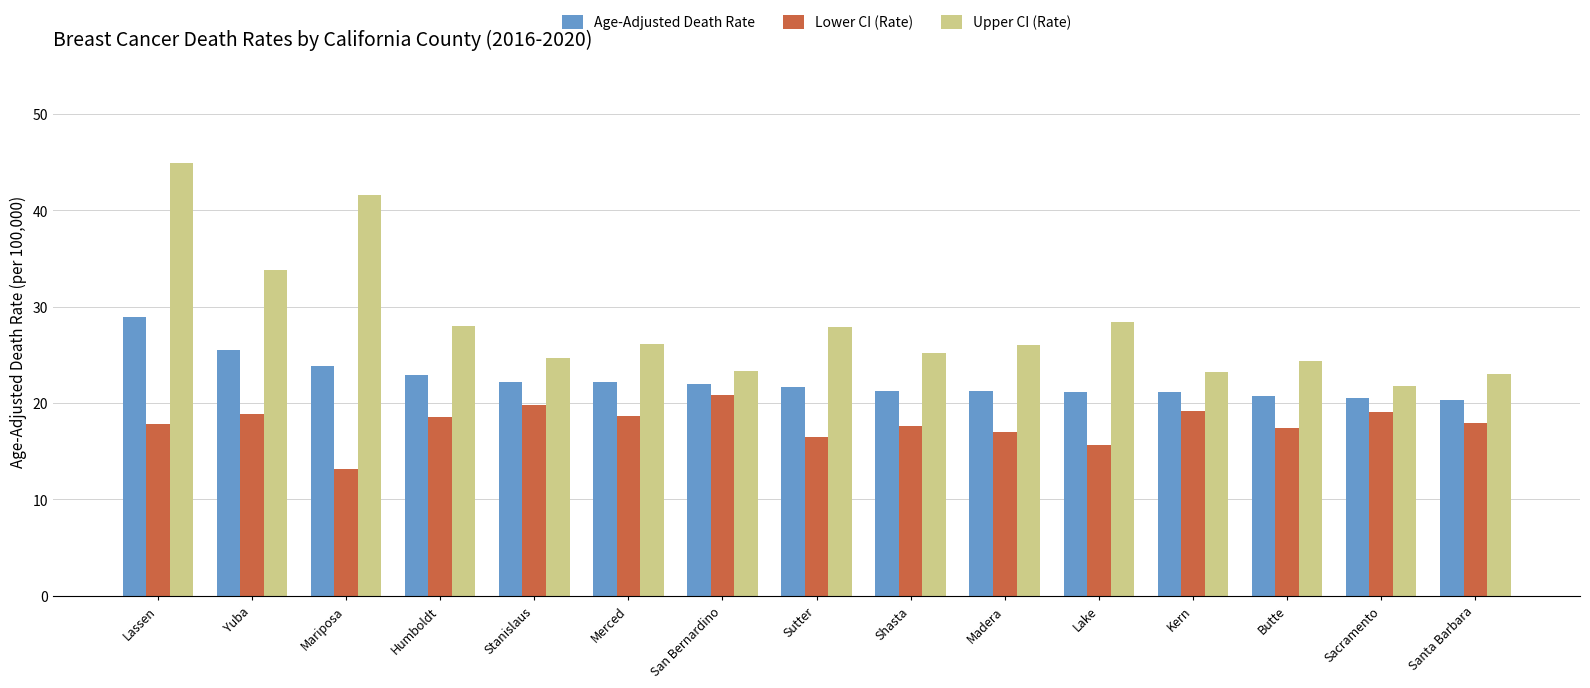

True or false: Age-Adjusted Death Rate has a value of 34.2 at Santa Barbara.

False